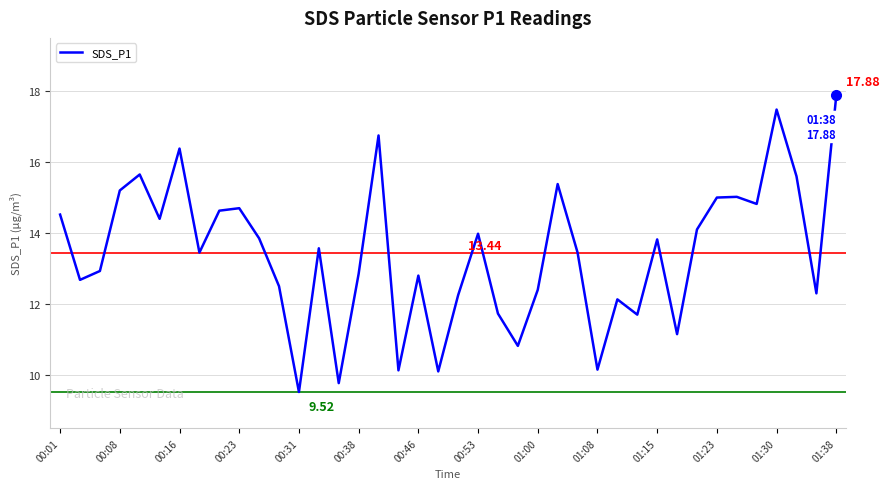

What is the difference between the maximum and minimum values?

8.4